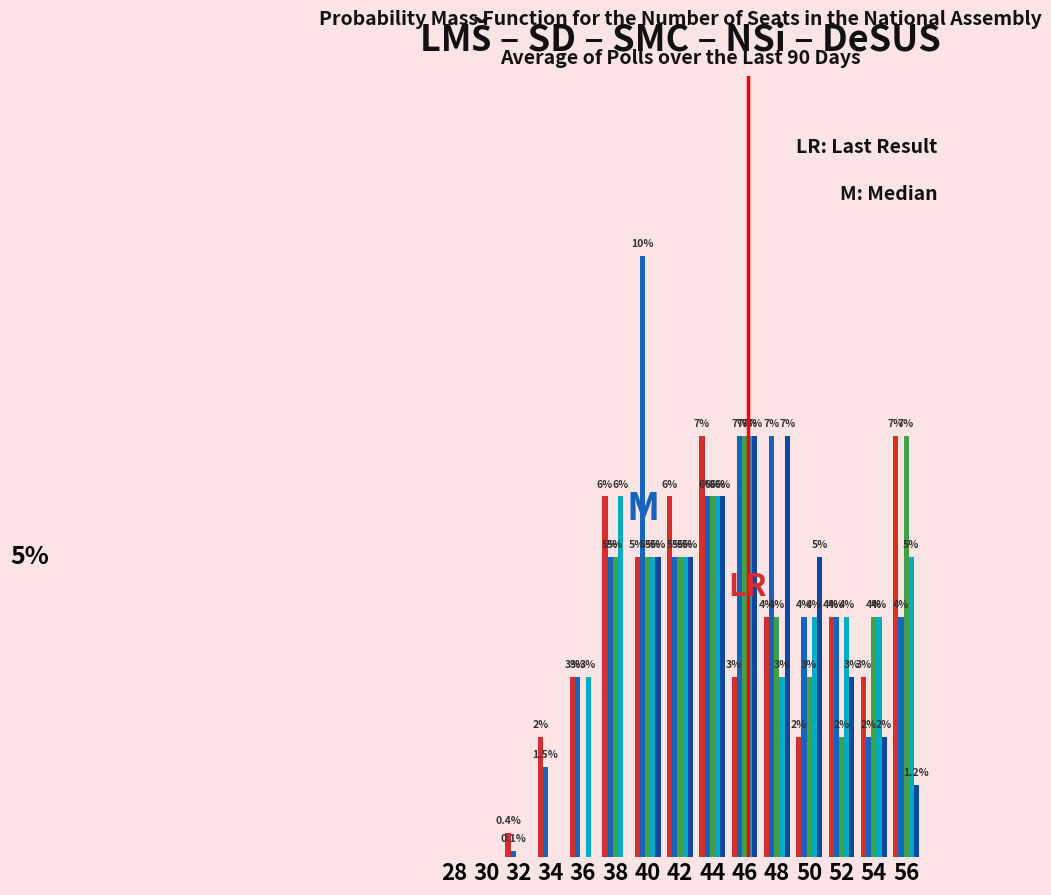

Are the bars horizontal?

No